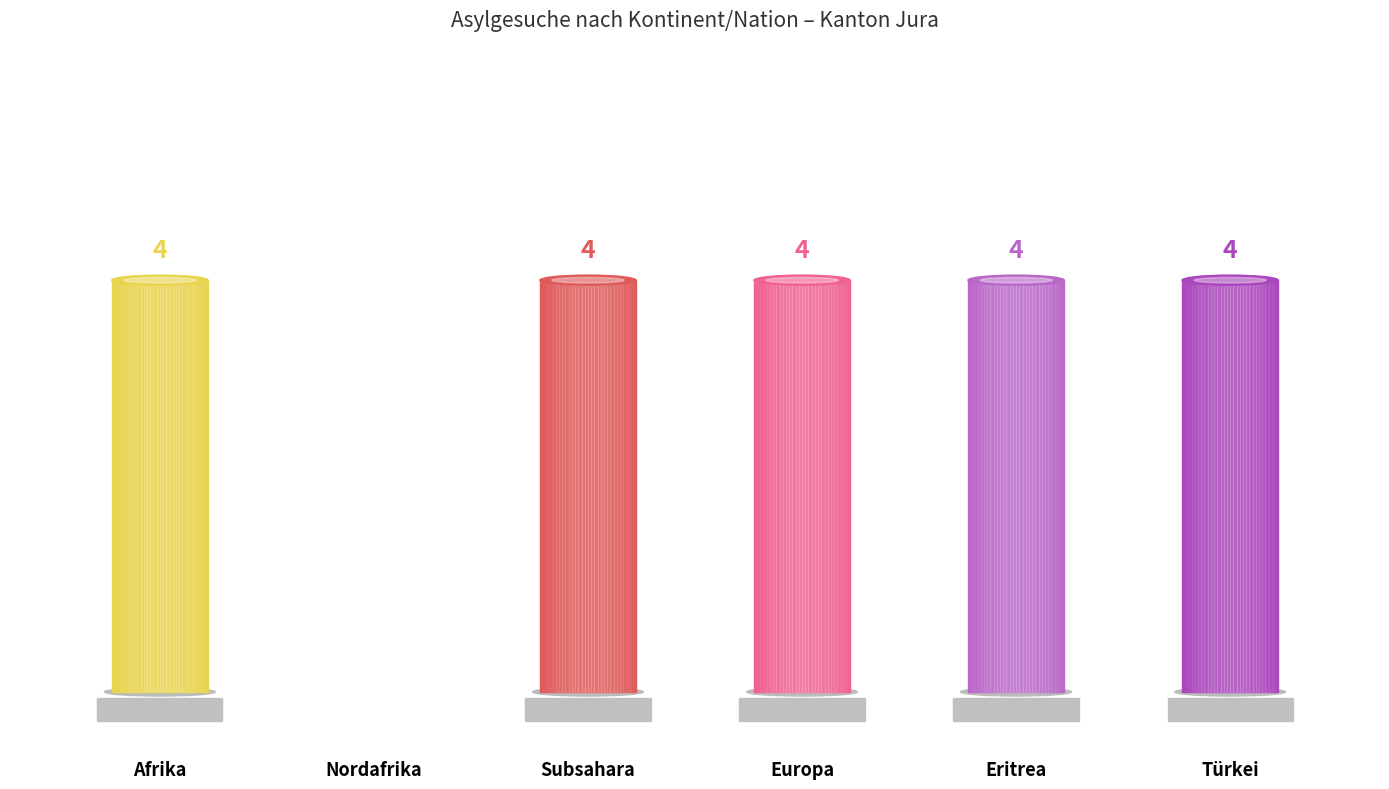

Is it true that the value at Eritrea is 4?

True